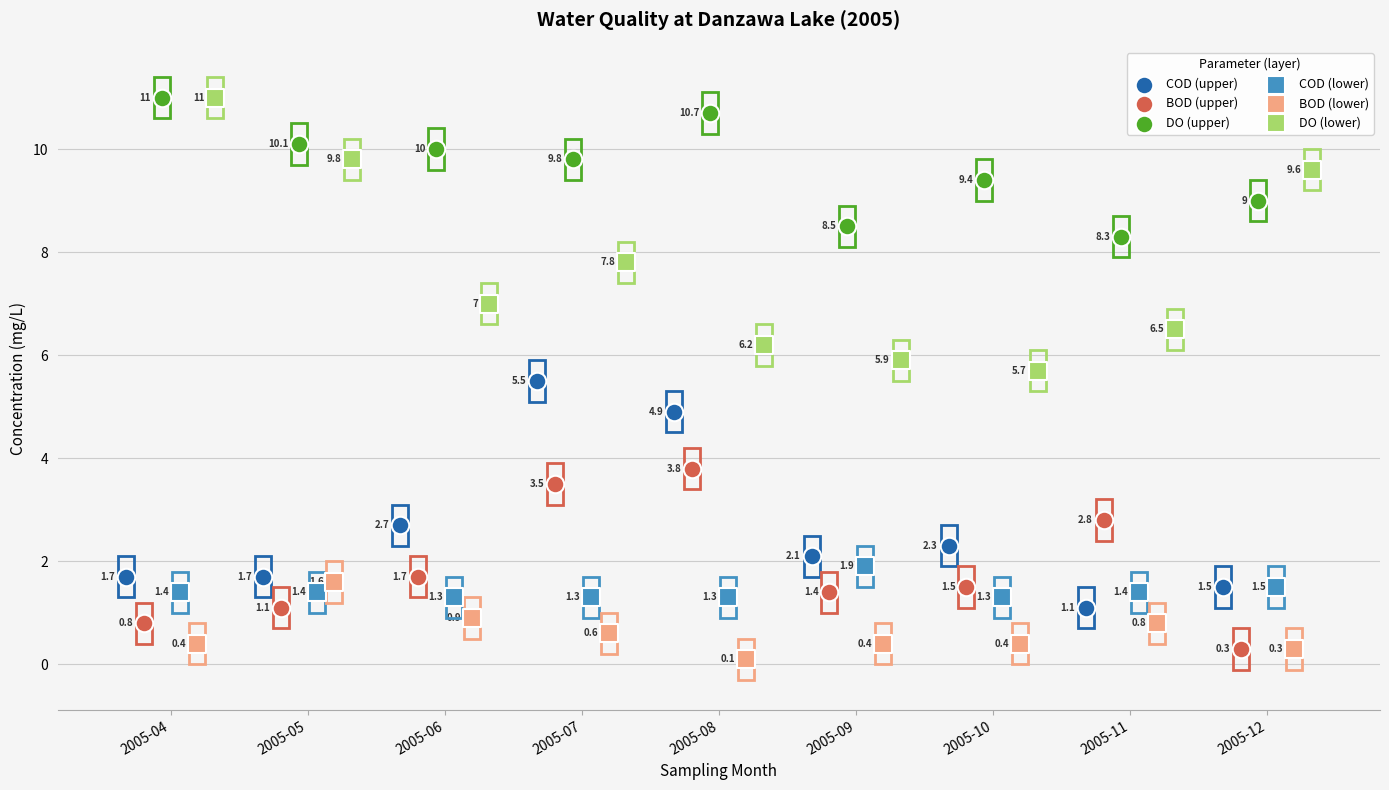

Which series has the largest Y range (max minus min)?

DO (lower)